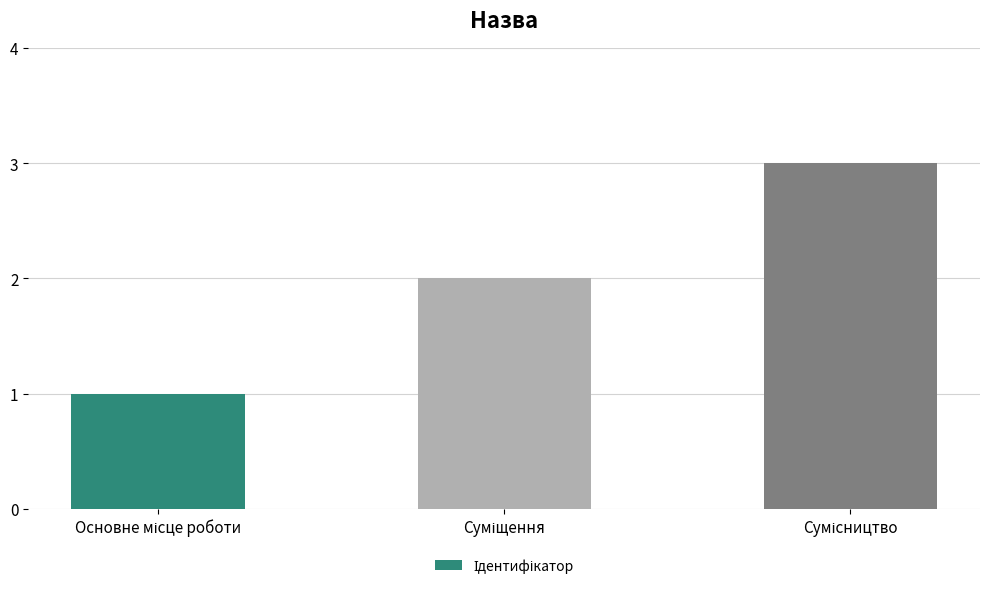

What is the smallest value displayed?

1